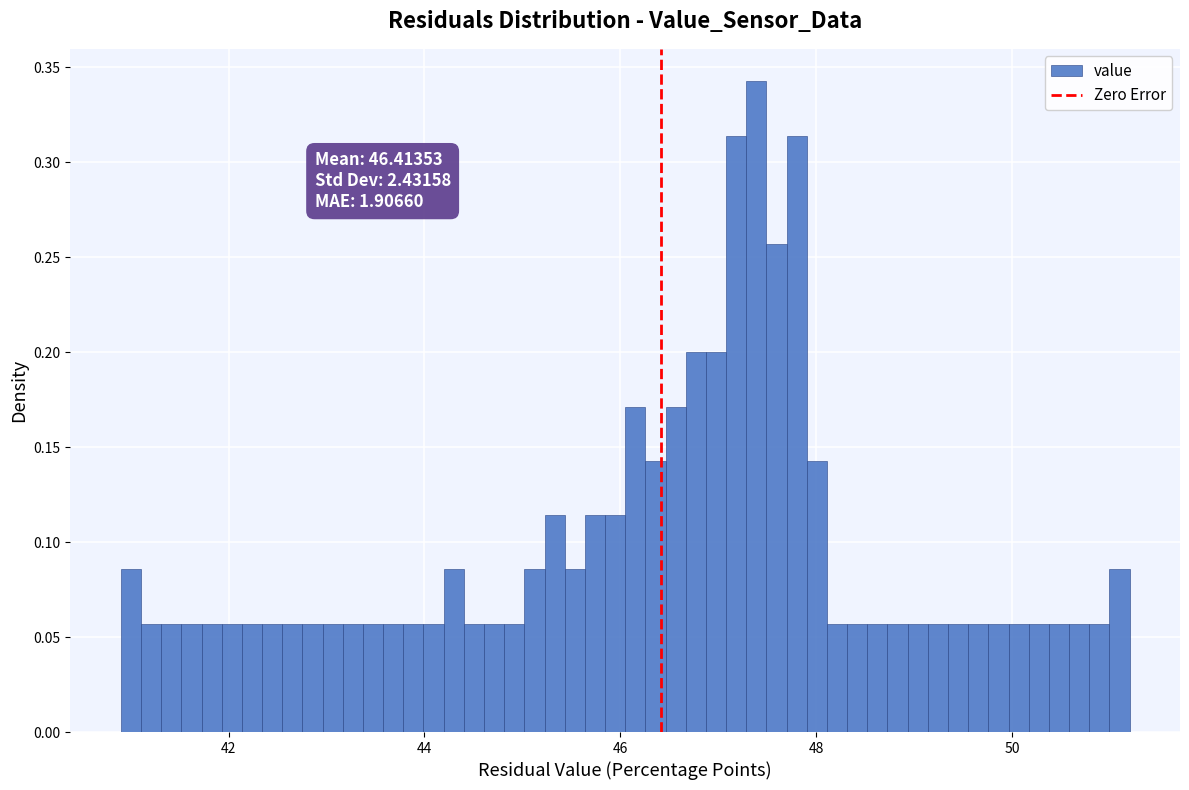

Read against the x-axis, roughly where is the centre of the tallest bar?

47.4